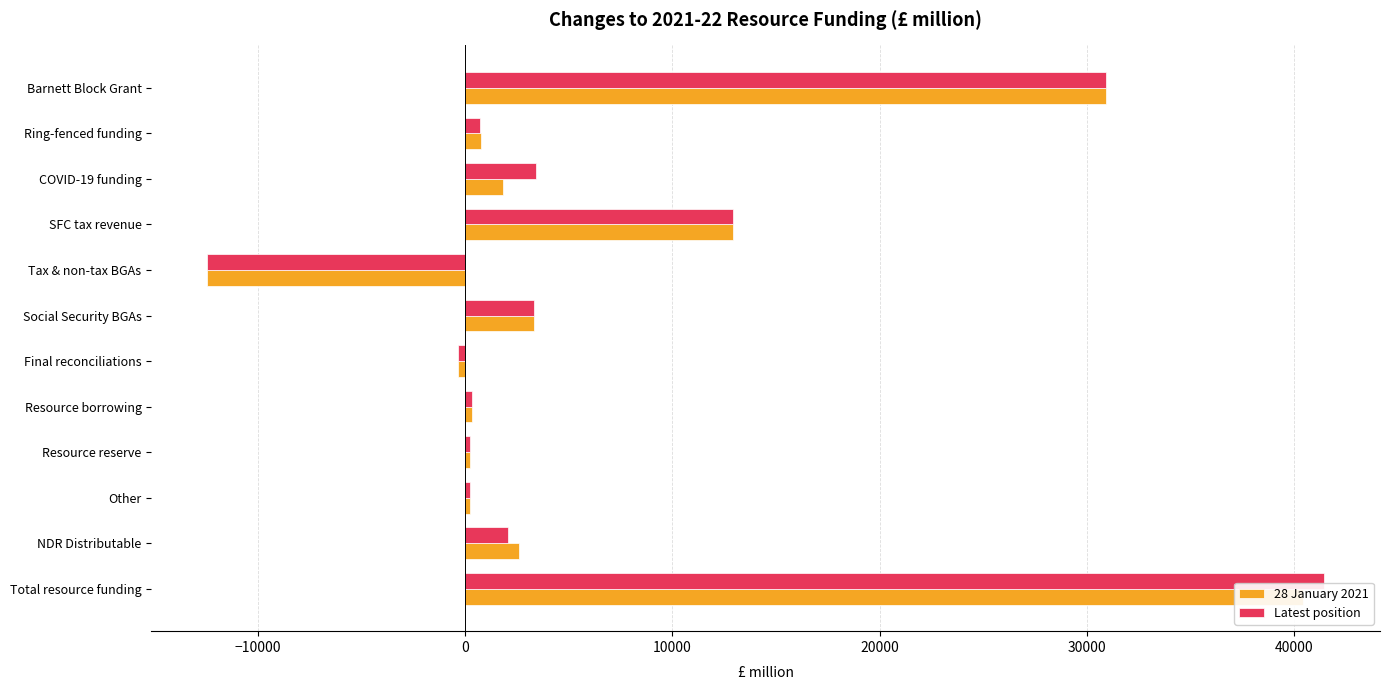

How many bars are there in total?

24